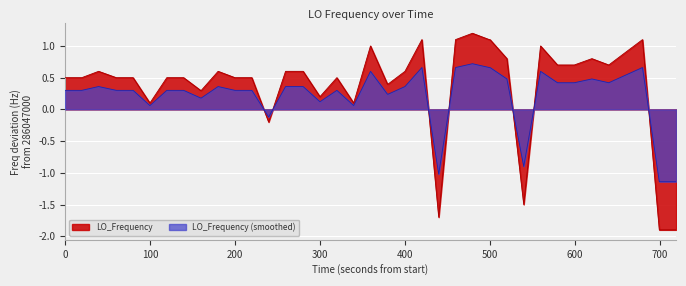

What is the sum of all values?

15.4